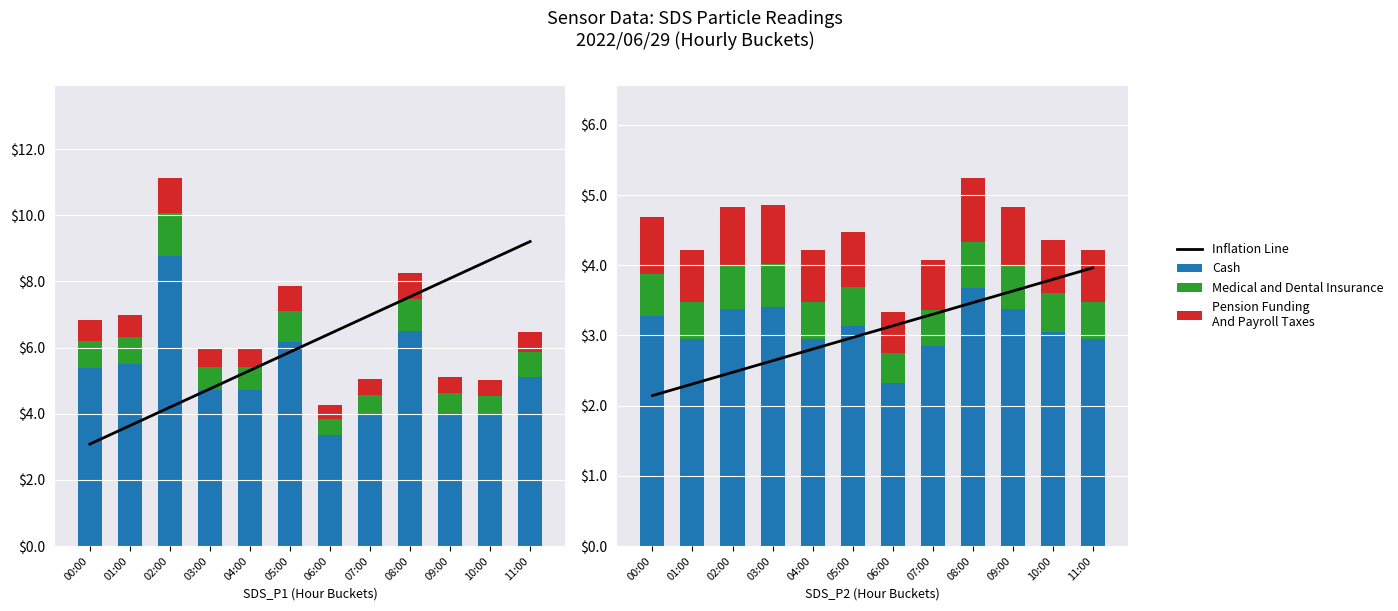

True or false: Cash has a value of 3.4 at 03:00.

True